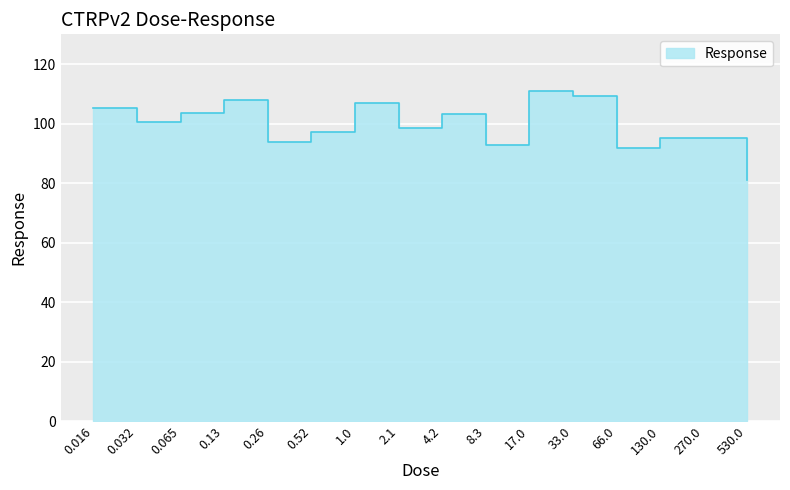

True or false: there are more than 2 points higher than both neighbors.

True